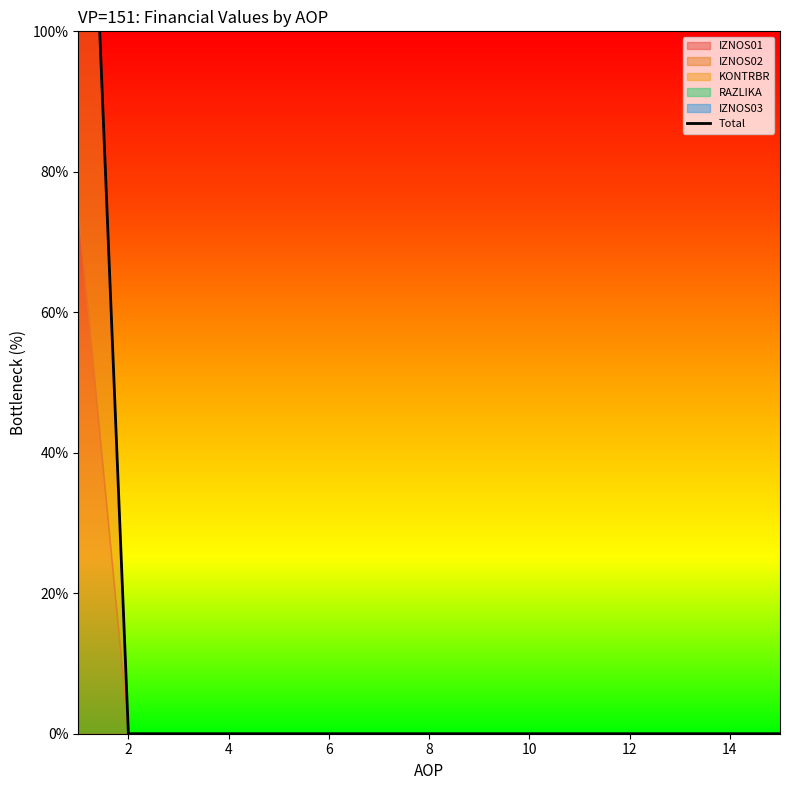

At which label is the value closest to 87?

2